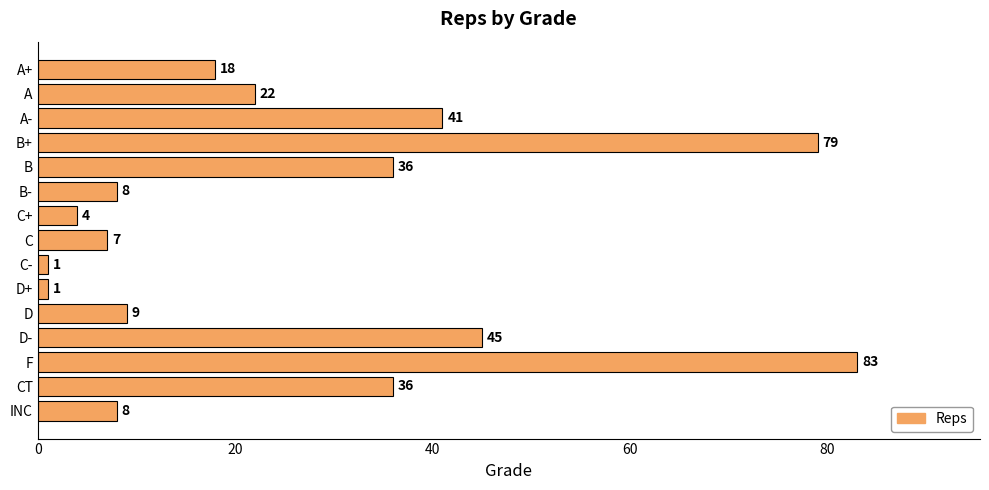

What is the label of the 9th bar from the top?

C-